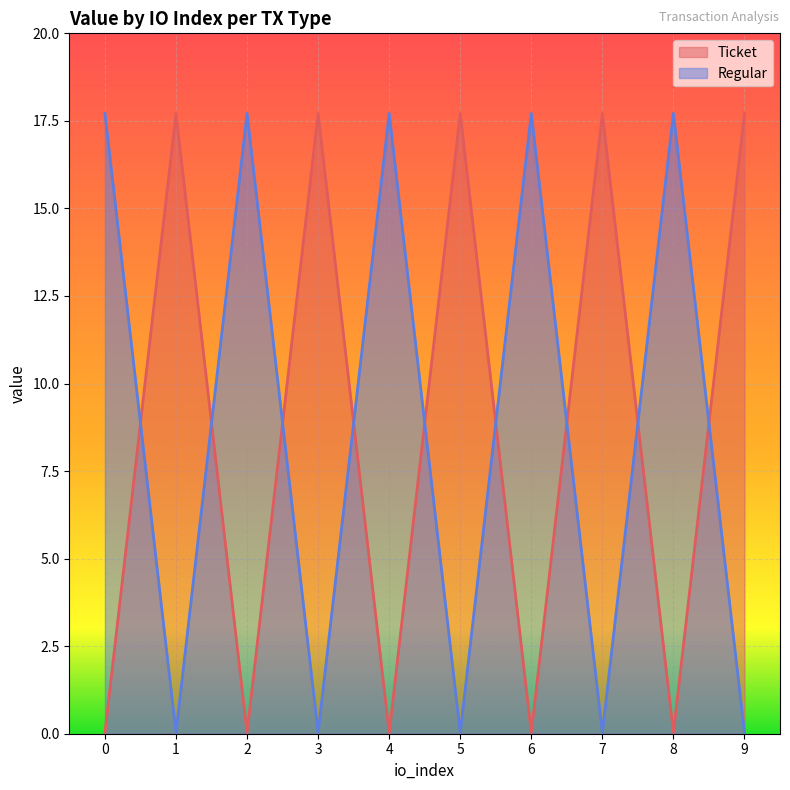

In Regular, how many points are higher than both neighbors (excluding endpoints)?

4